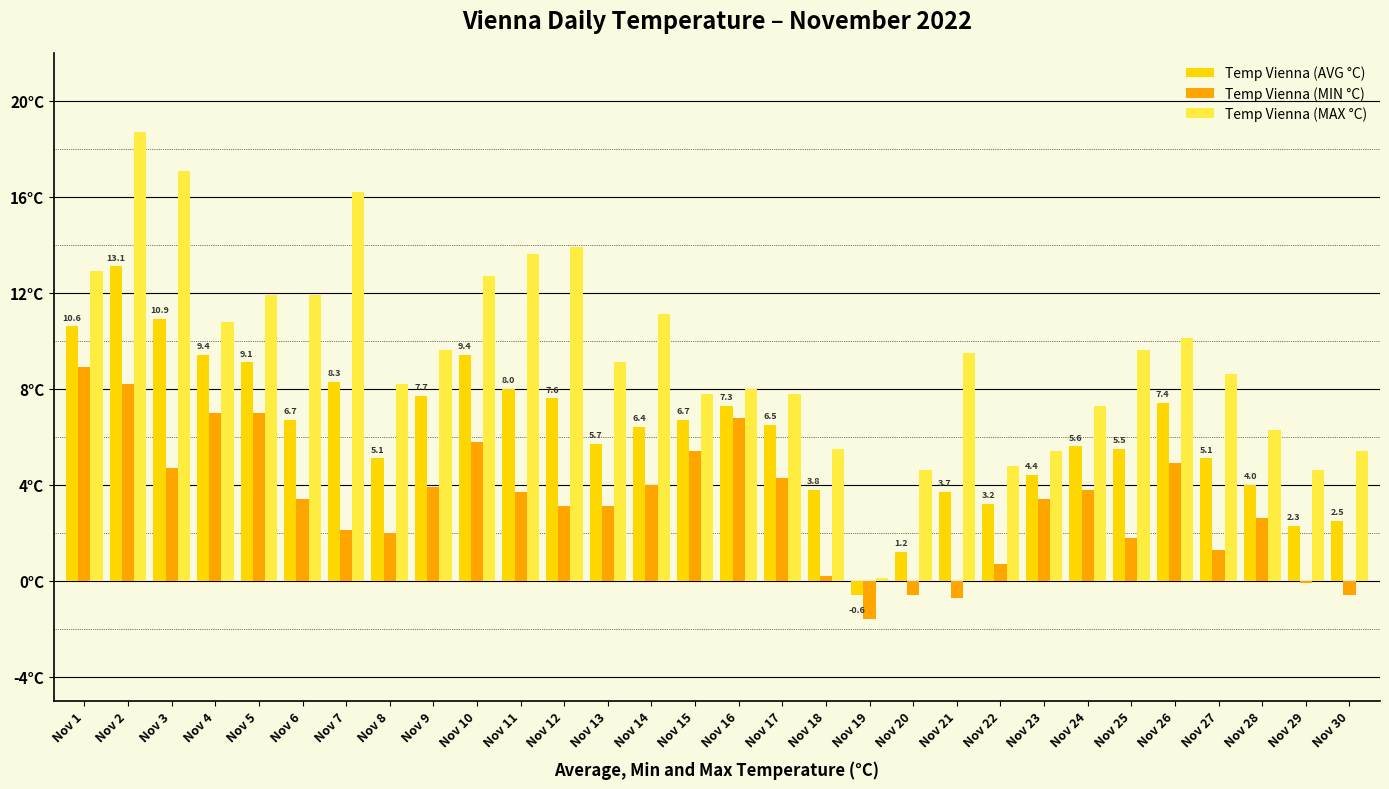

What are all the series names shown in the legend?

Temp Vienna (AVG °C), Temp Vienna (MIN °C), Temp Vienna (MAX °C)